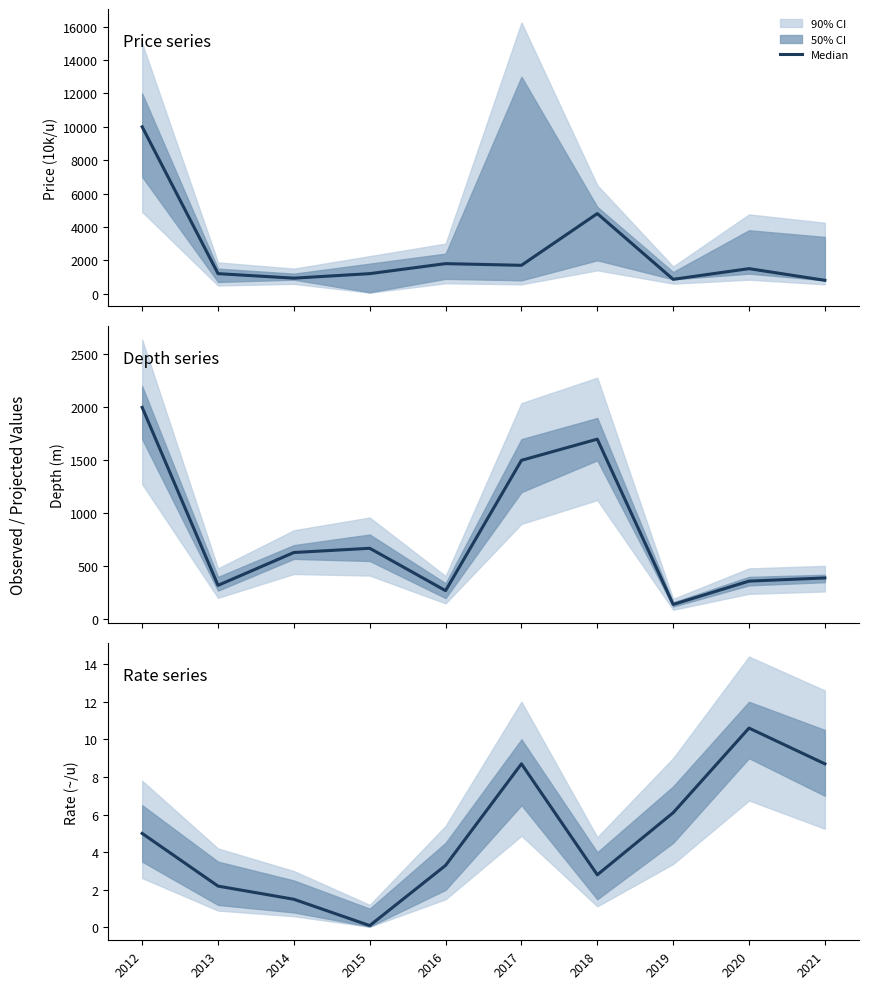

Which series has the largest total across all categories?

Price (10k/u)